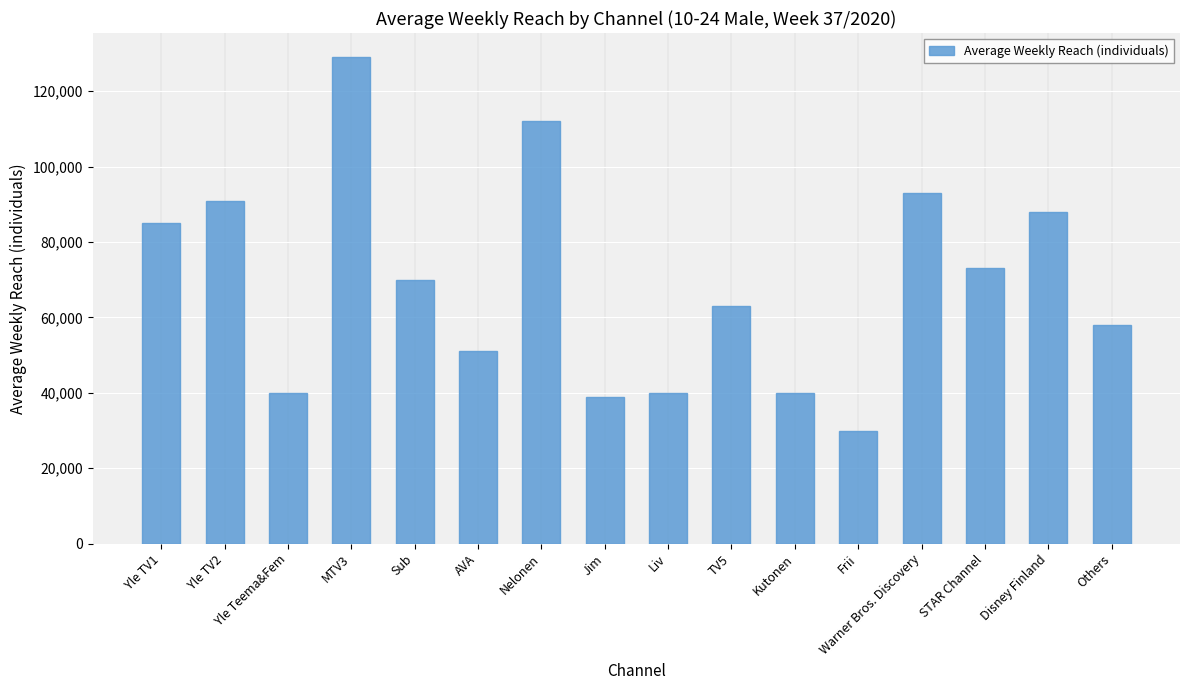

What is the change in value from Yle TV1 to Frii?

-55000